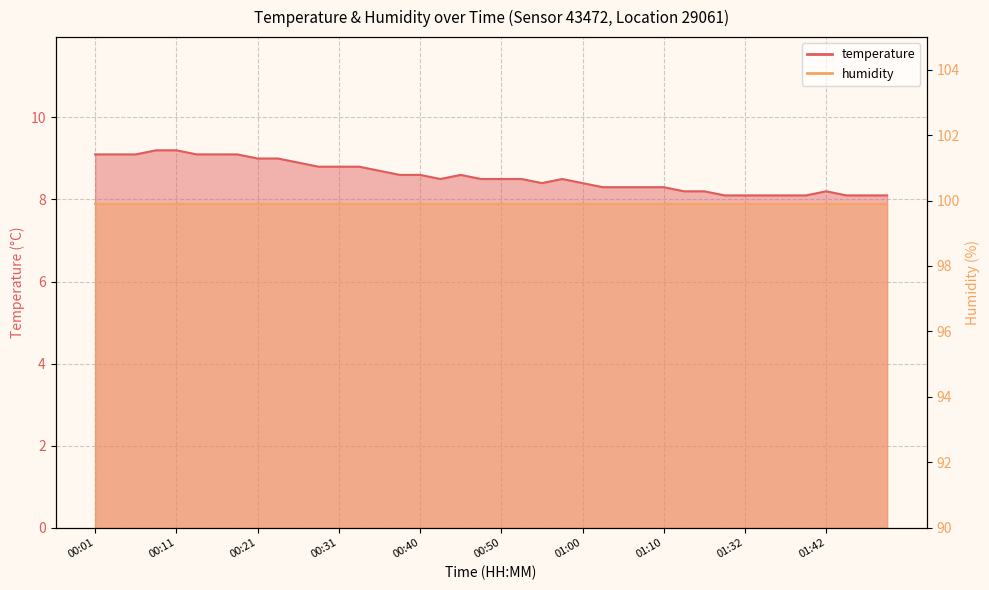

The value at 01:32 is 12.4. True or false?

False